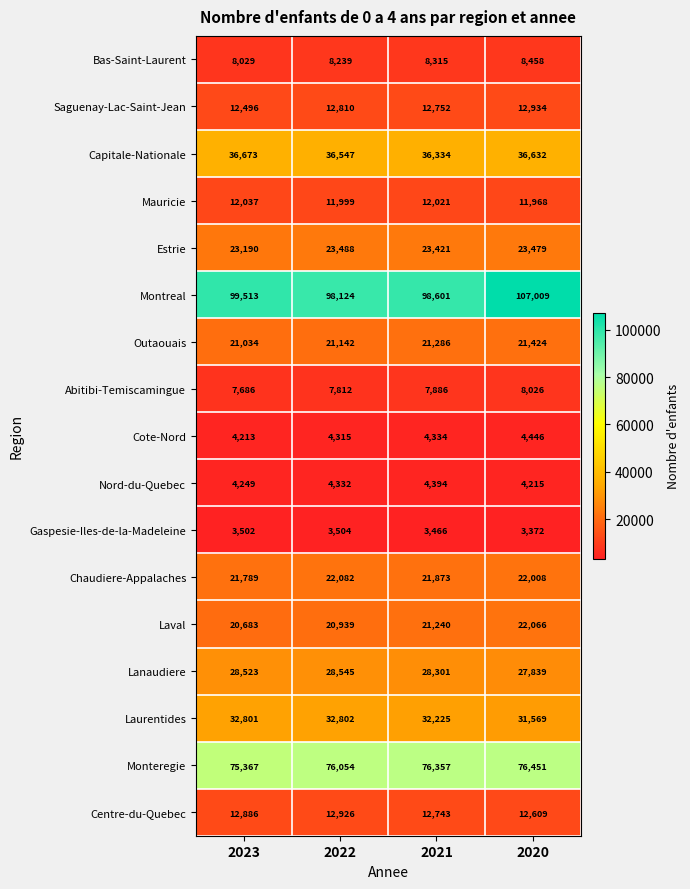

Which series changed the most between 2022 and 2020?

Montreal